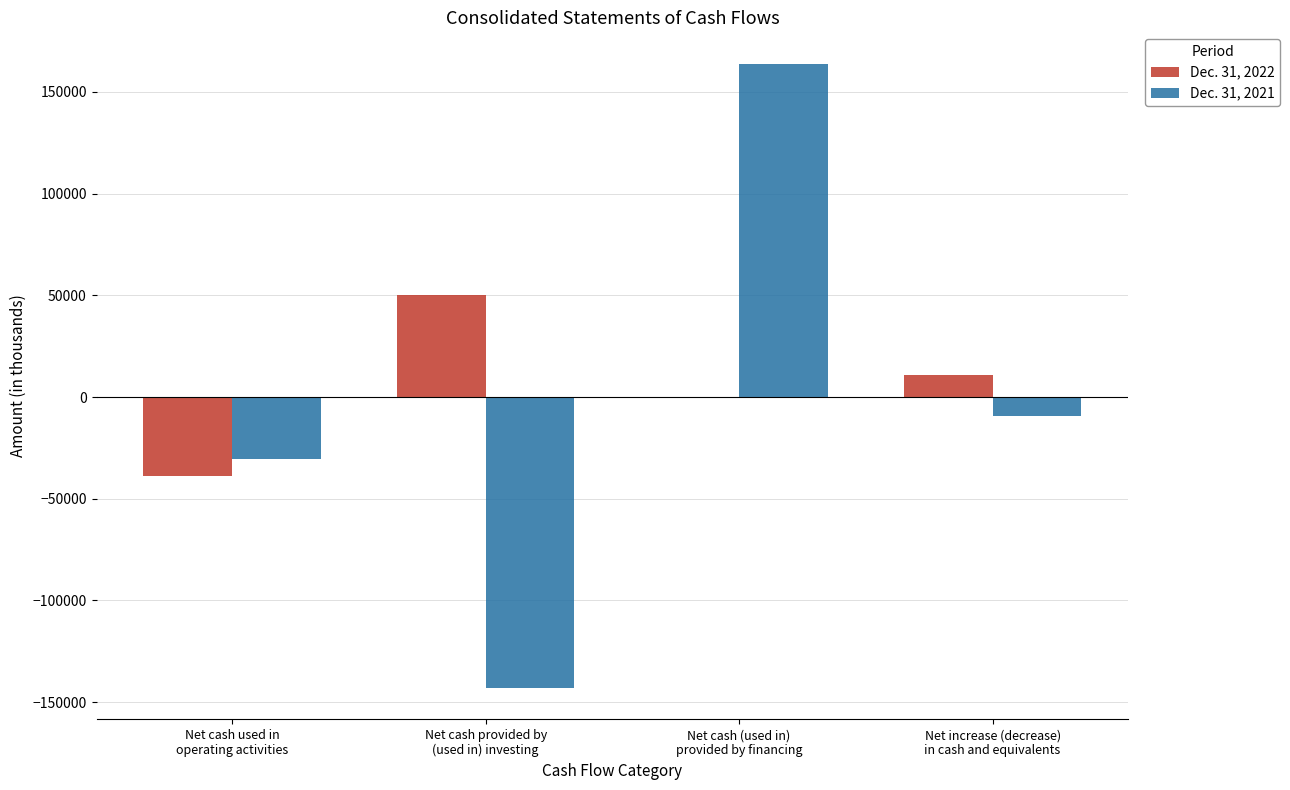

What is the sum of all Dec. 31, 2021 values?

-18874